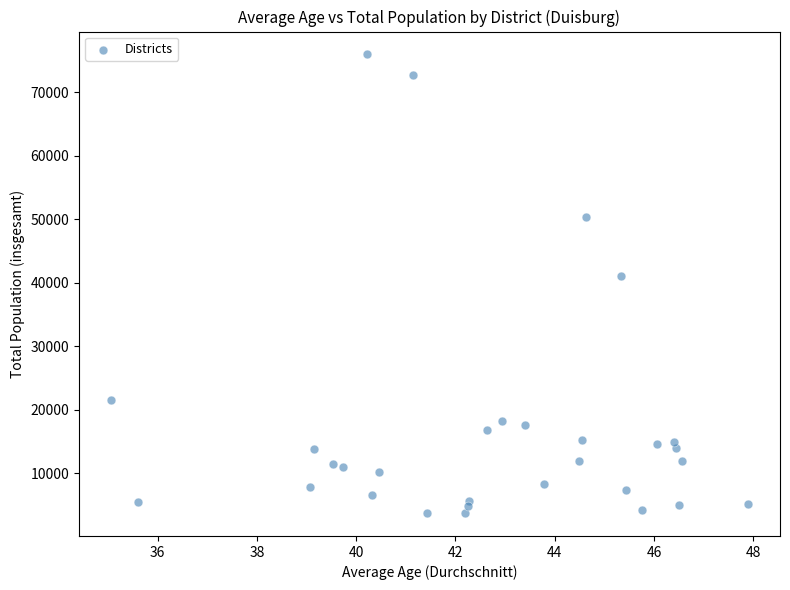

What Y value in the scatter plot is closest to 39827?

41018